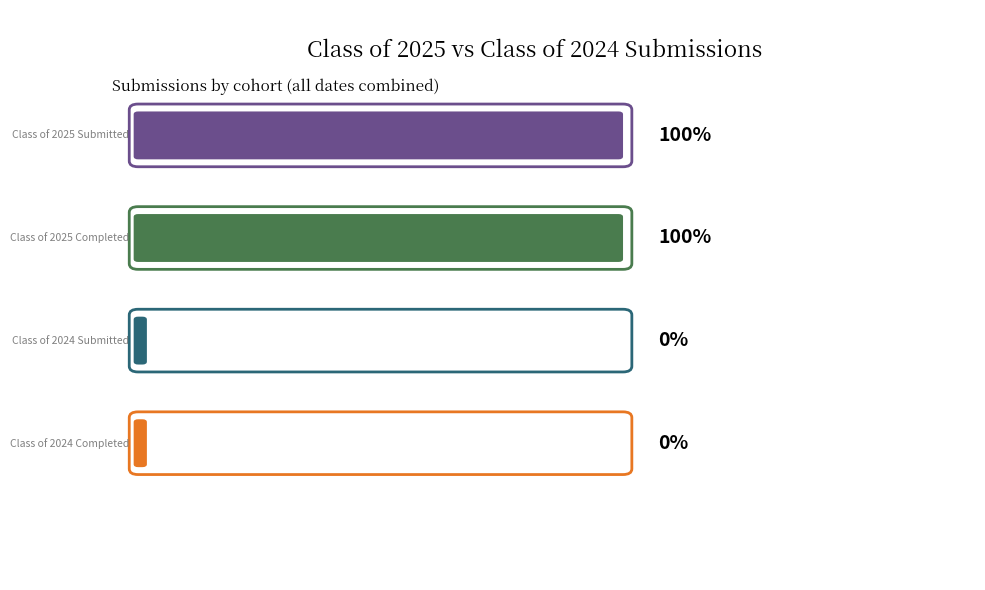

What are all the series names shown in the legend?

Class of 2025 Submitted, Class of 2025 Completed, Class of 2024 Submitted, Class of 2024 Completed